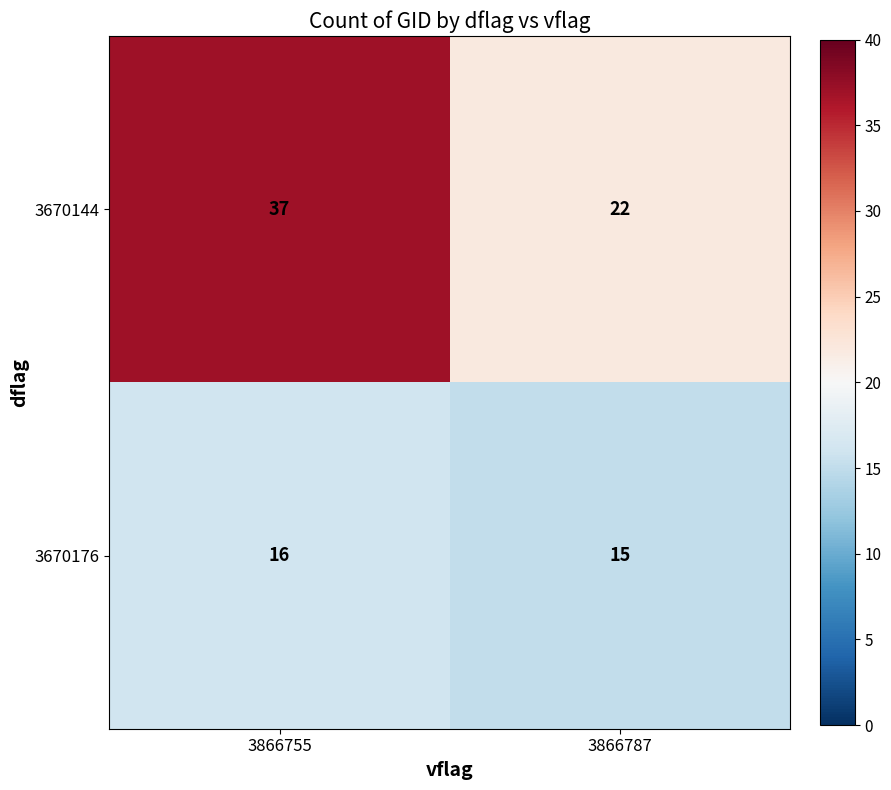

Which series has the widest spread of values?

3670144